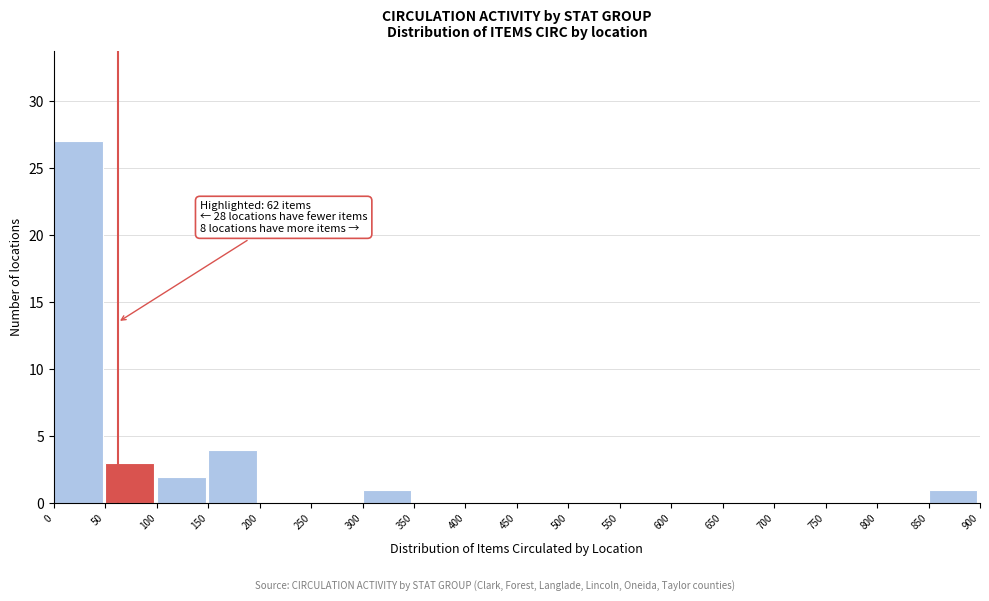

Which range on the x-axis has the tallest bar?

0 to 50